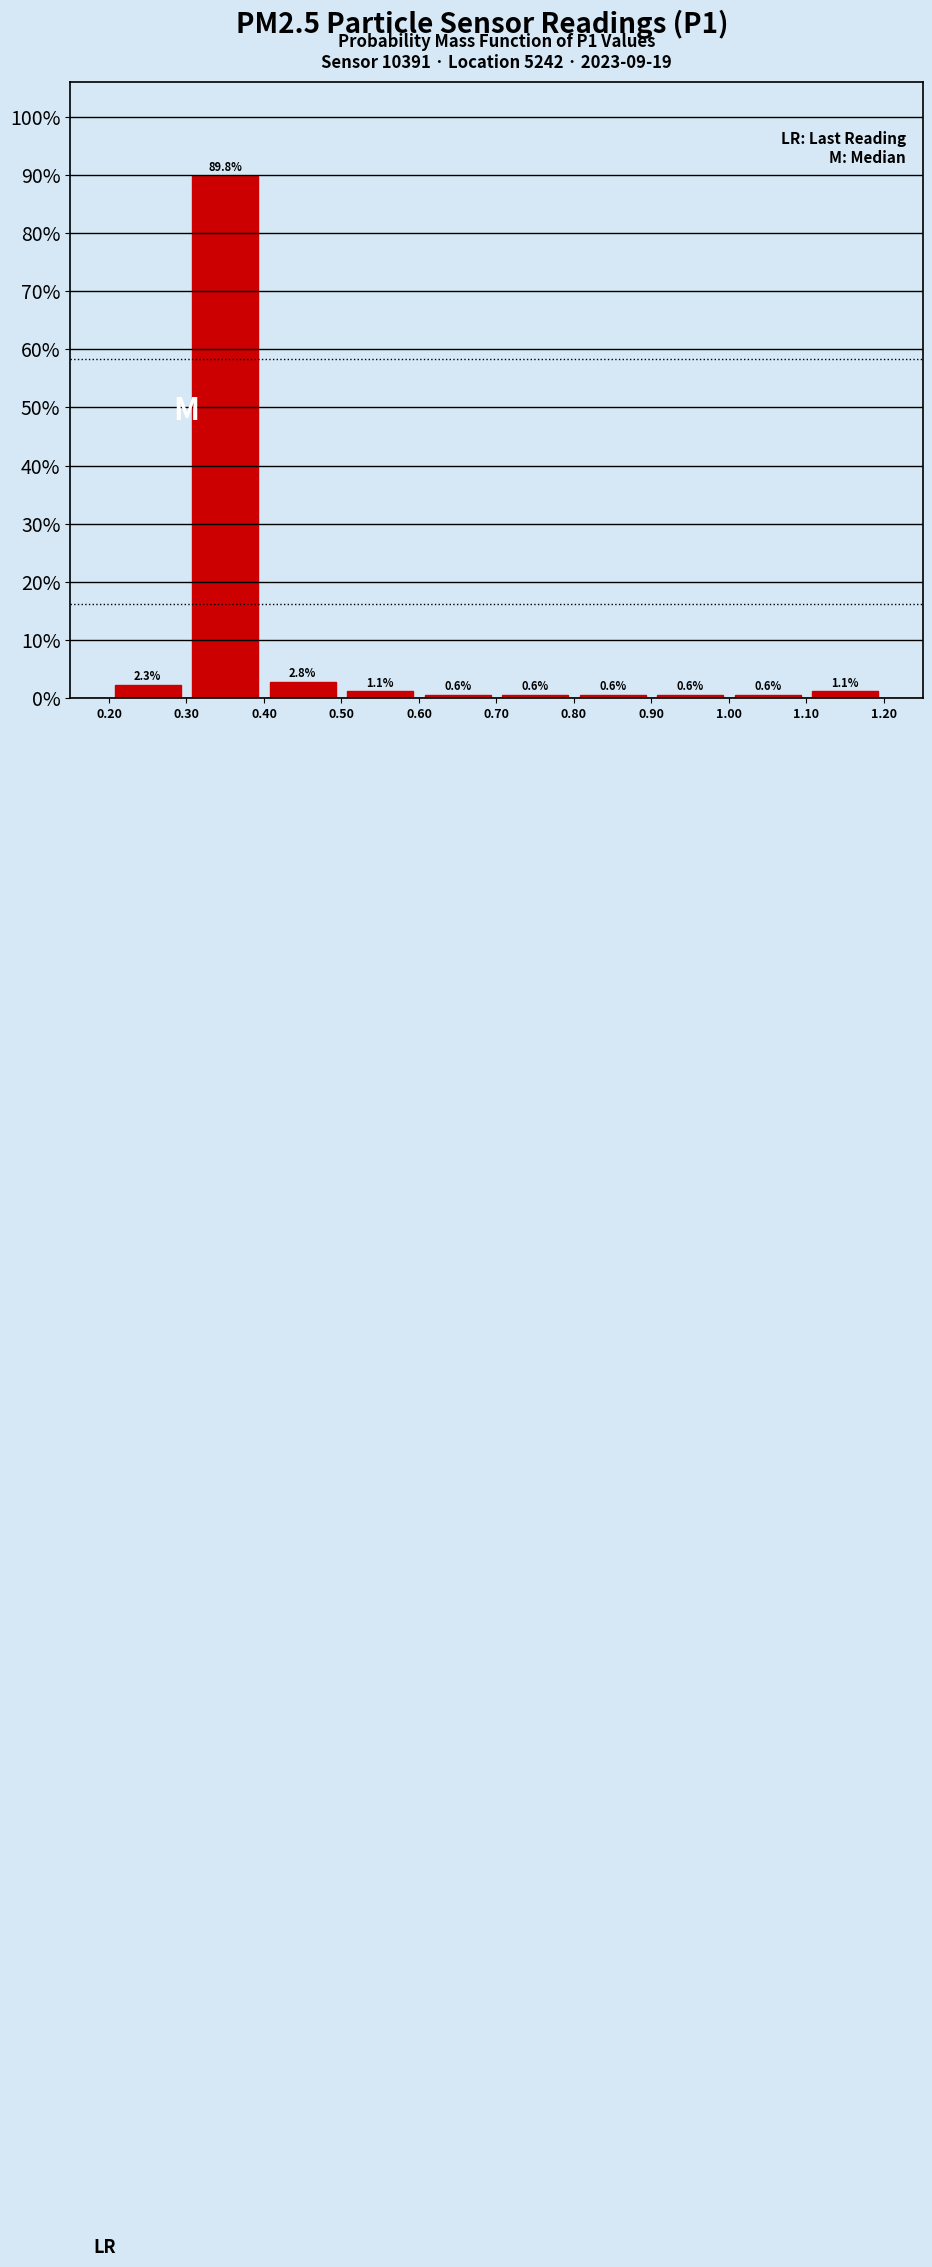

What is the height of the bar covering 0.80 to 0.90 on the x-axis?

0.6